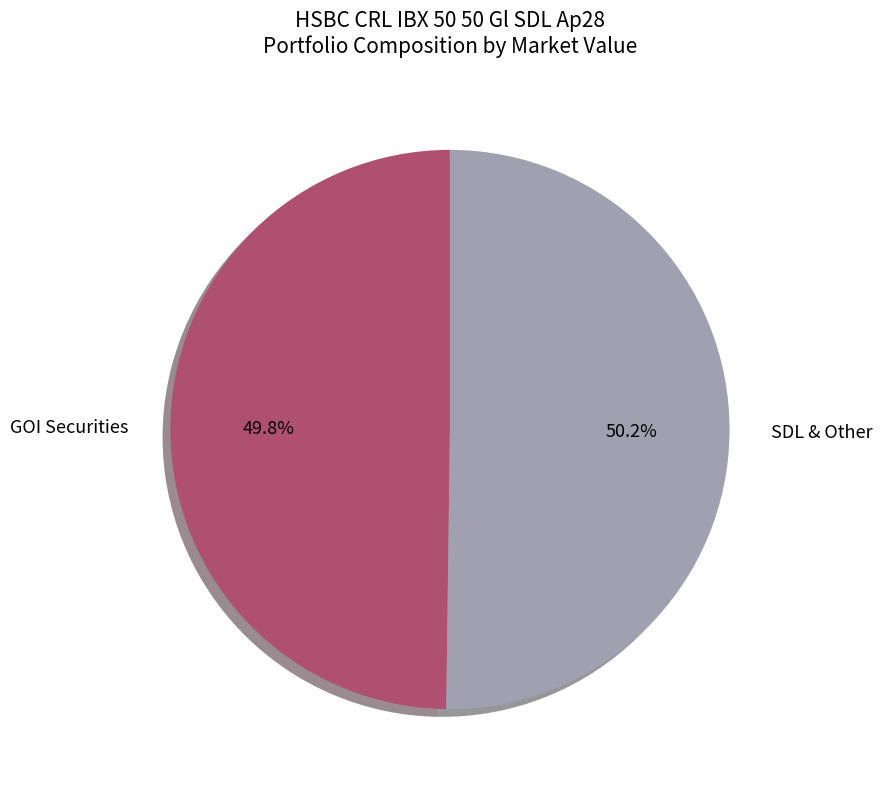

Approximately how many times larger is the value at GOI Securities compared to SDL & Other?

1.0